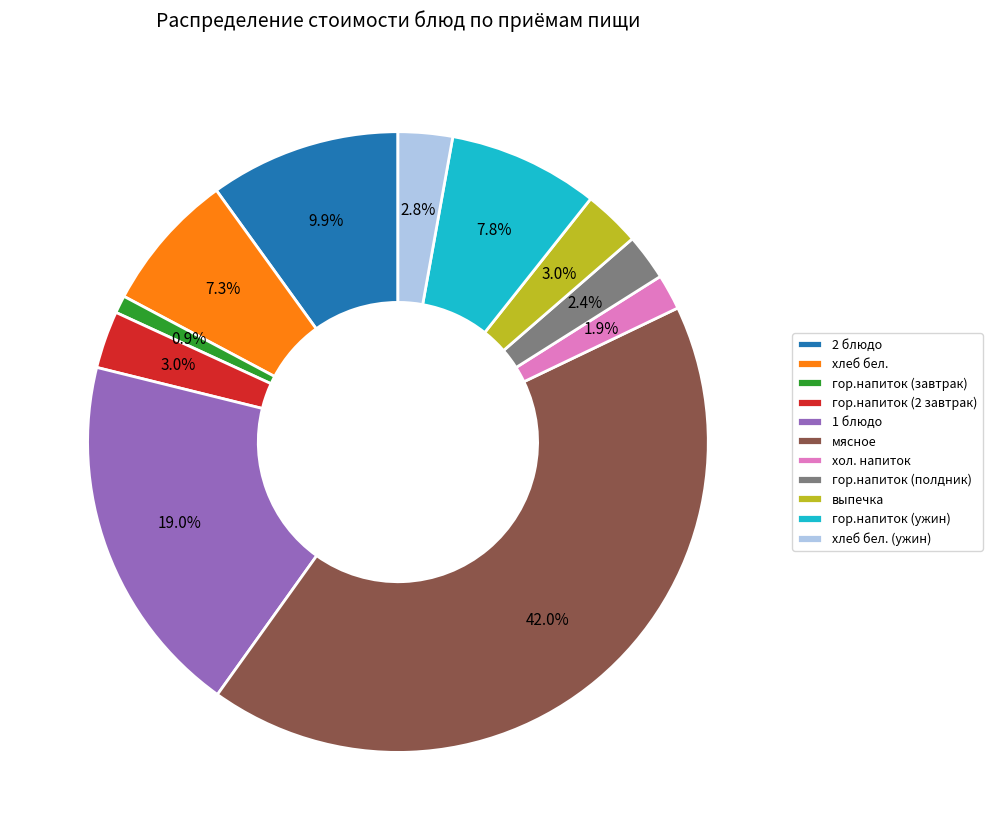

What portion of the pie excludes гор.напиток (завтрак)?

99.1%